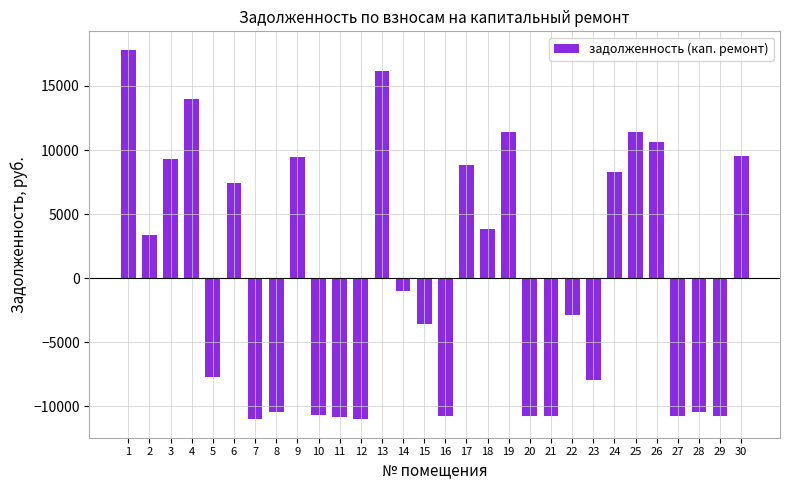

Does the chart contain any negative values?

Yes